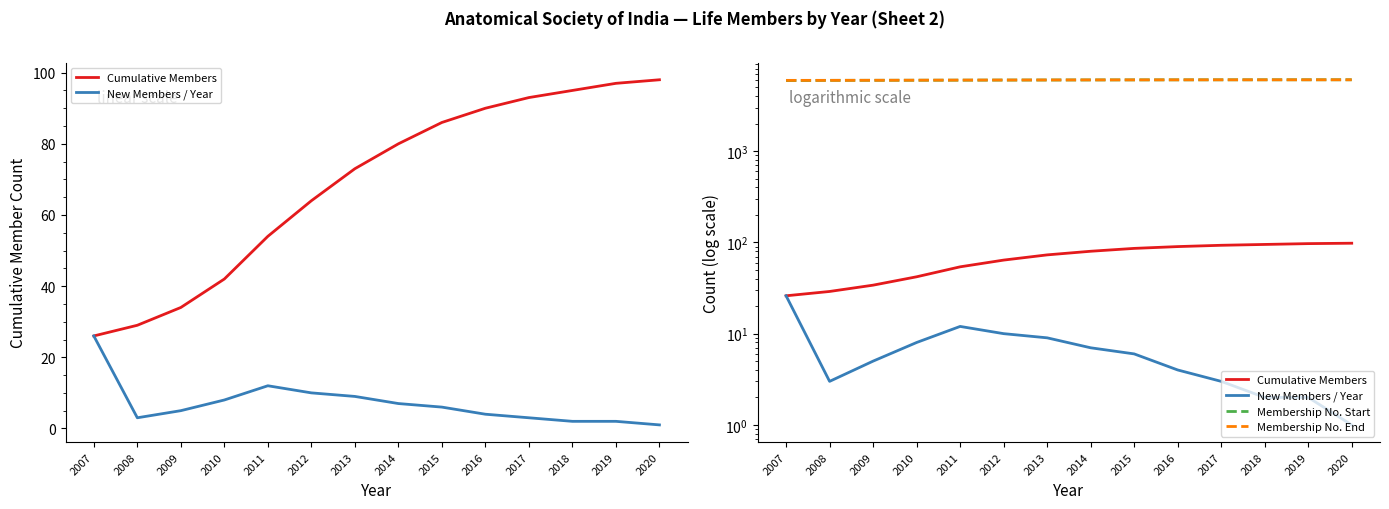

True or false: Membership No. Start has more than 1 interior local peaks.

False